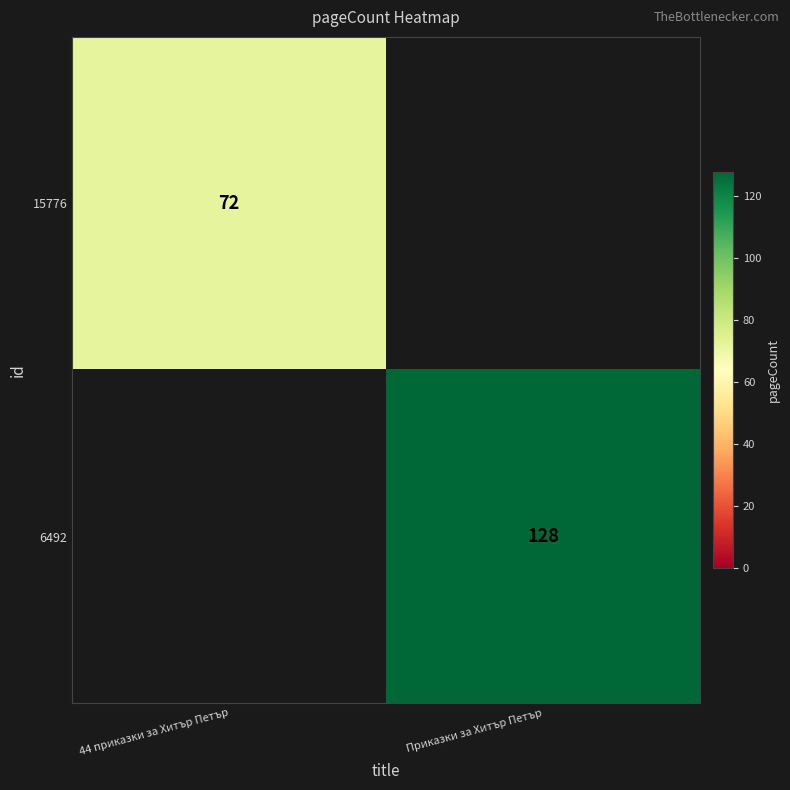

Is the value of 15776 at 44 приказки за Хитър Петър greater than the value of 6492 at Приказки за Хитър Петър?

No